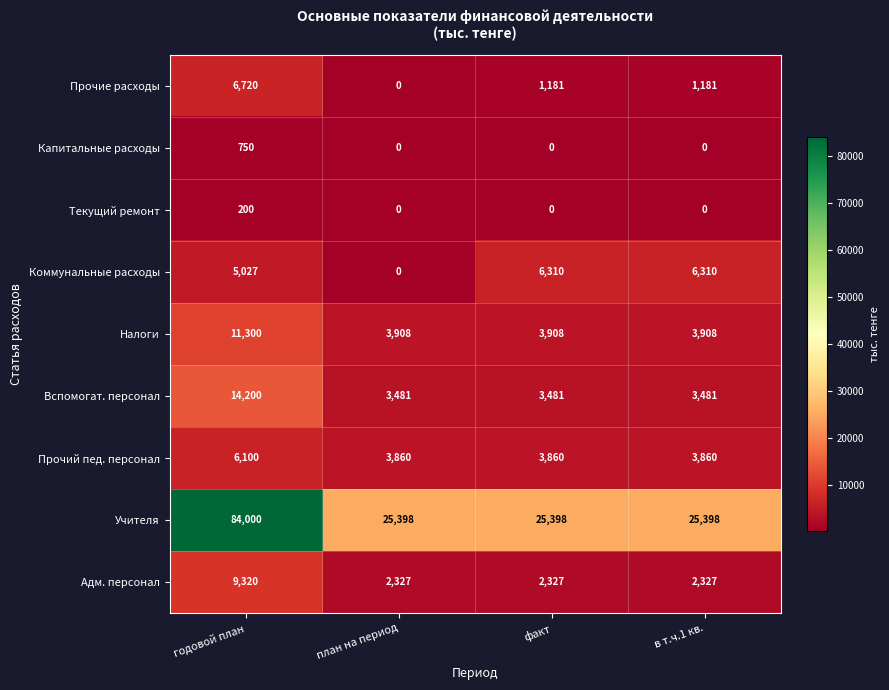

What is the spread (max minus min) of values at годовой план?

83800